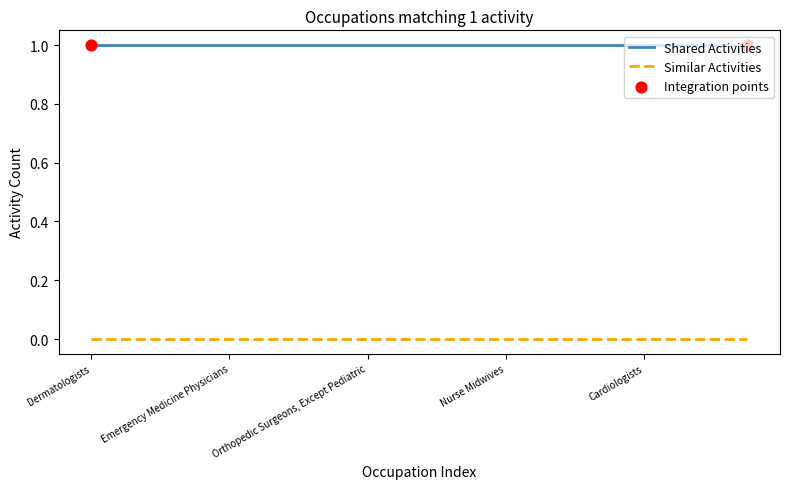

Which series has the largest total across all categories?

Shared Activities